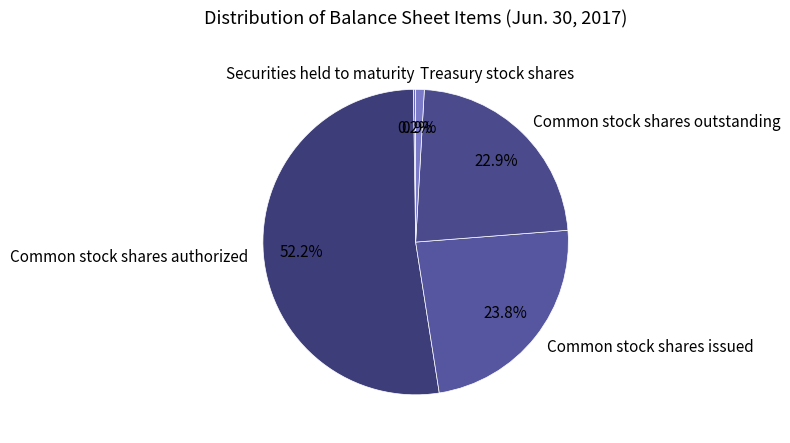

Approximately how many times larger is the value at Common stock shares authorized compared to Common stock shares outstanding?

2.3